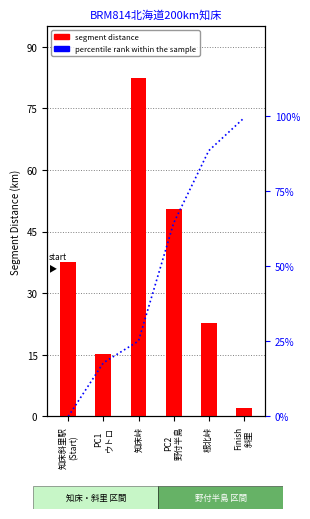

Rank the categories by percentile rank within the sample value from highest to lowest.

Finish
斜里, 根北峠, PC2
野付半島, 知床峠, PC1
ウトロ, 知床斜里駅
(Start)